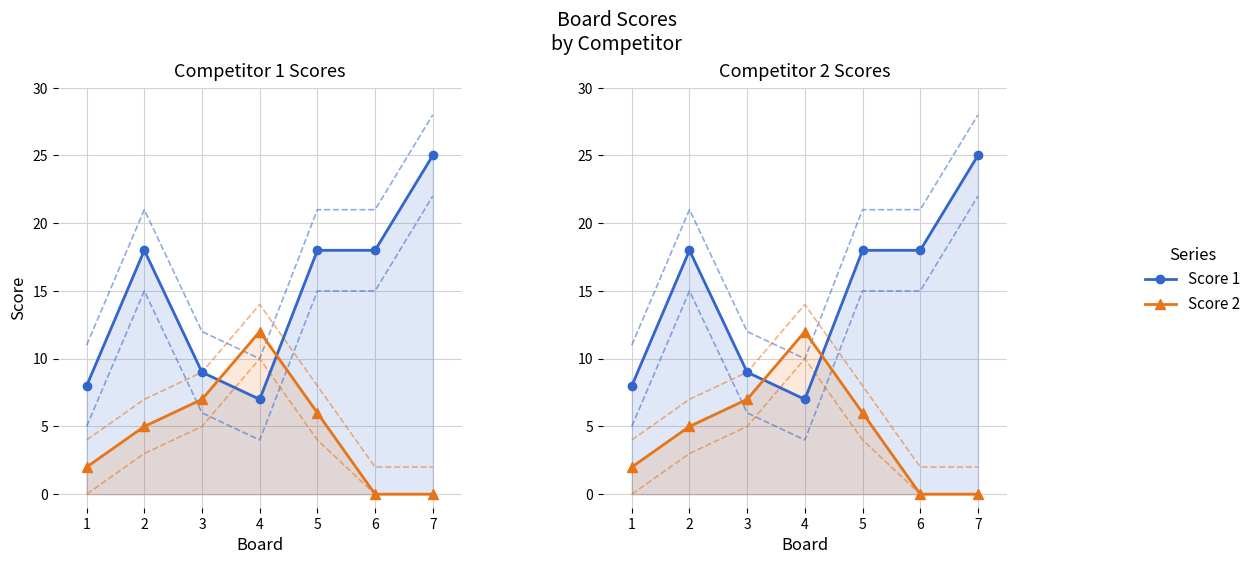

At which label does Score 1 reach its minimum?

4